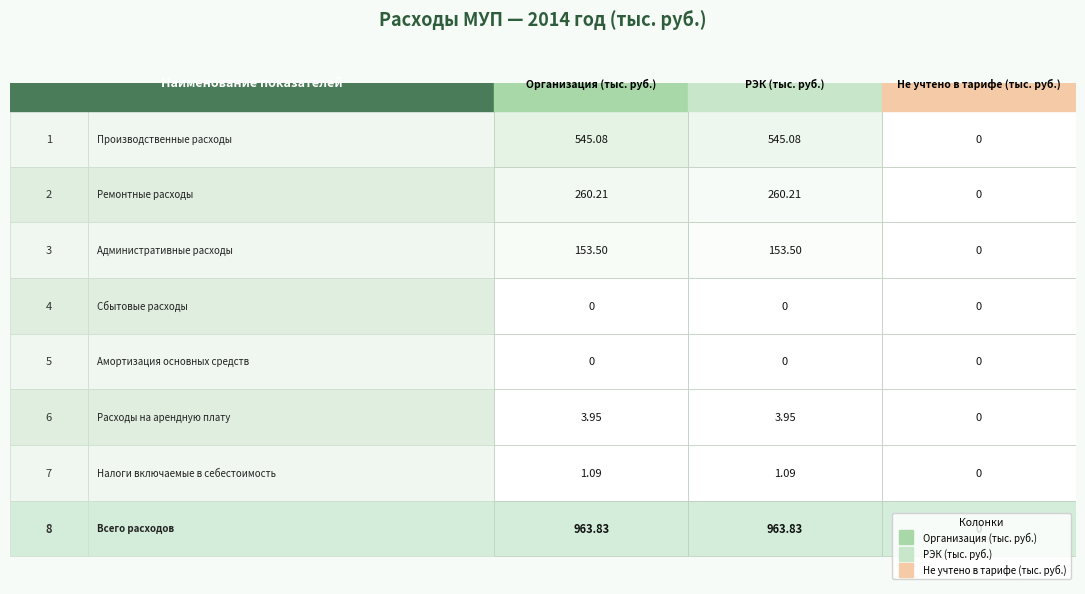

Reading right to left, extract all data points from this chart.

Организация (тыс. руб.): 963.8	1.1	4.0	0.0	0.0	153.5	260.2	545.1
РЭК (тыс. руб.): 963.8	1.1	4.0	0.0	0.0	153.5	260.2	545.1
Не учтено в тарифе (тыс. руб.): 0.0	0.0	0.0	0.0	0.0	0.0	0.0	0.0